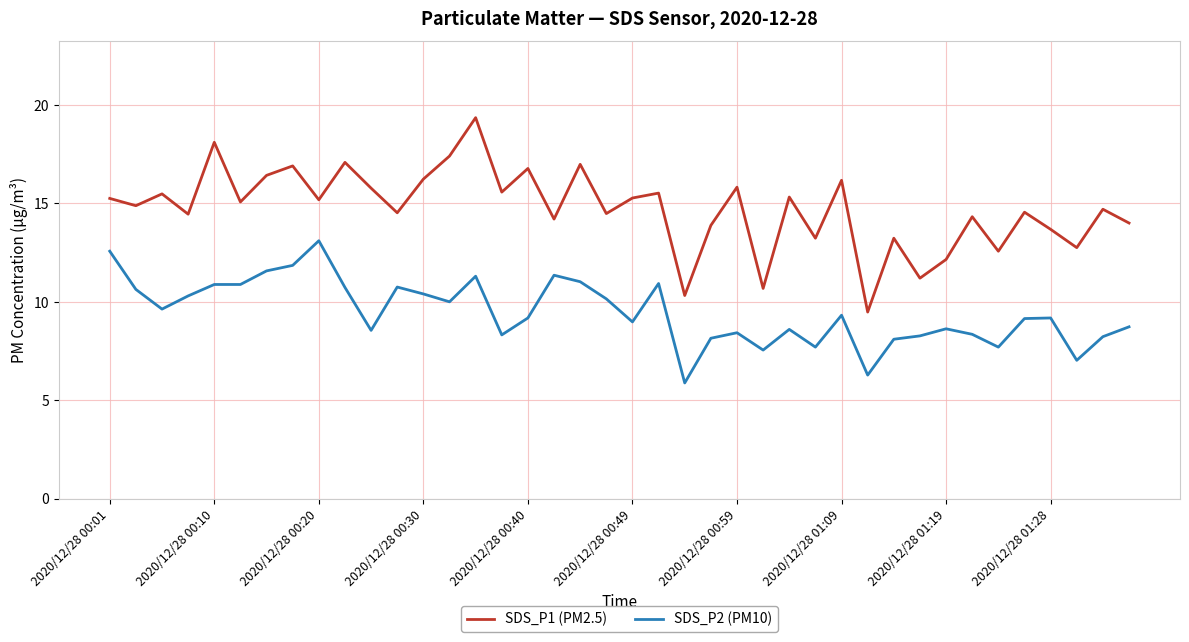

True or false: SDS_P1 (PM2.5) and SDS_P2 (PM10) intersect in this chart.

False